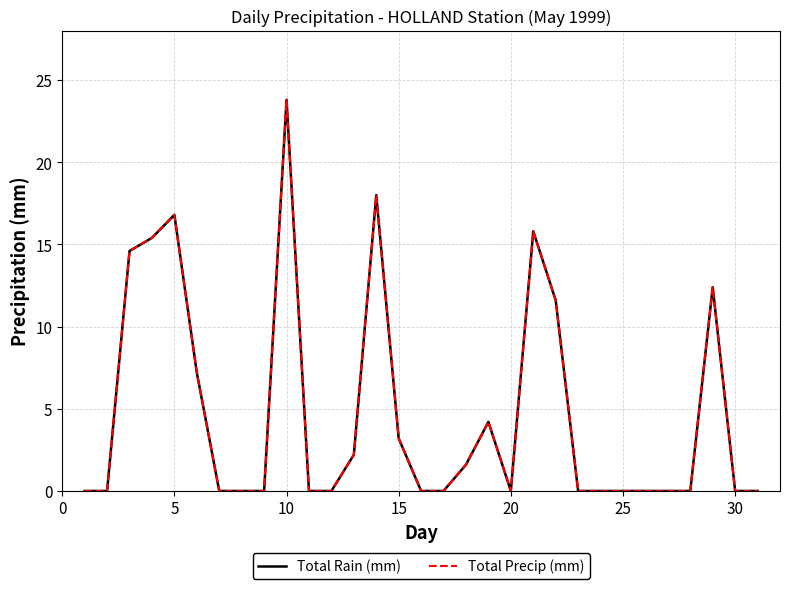

What is the highest value of the Total Rain (mm) series?

23.8